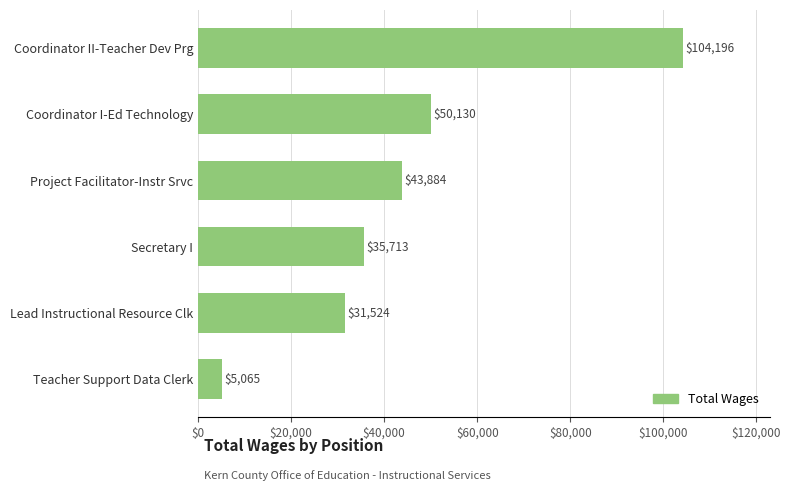

Rank the categories by value from lowest to highest.

Teacher Support Data Clerk, Lead Instructional Resource Clk, Secretary I, Project Facilitator-Instr Srvc, Coordinator I-Ed Technology, Coordinator II-Teacher Dev Prg